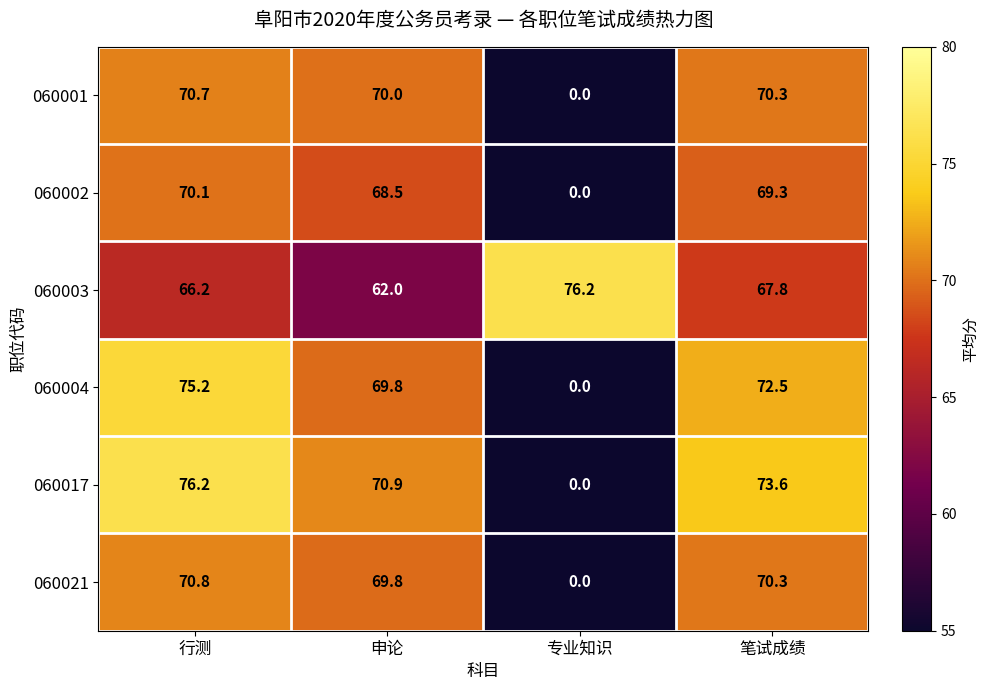

What is the difference between the maximum and minimum values in the 060002 series?

70.1